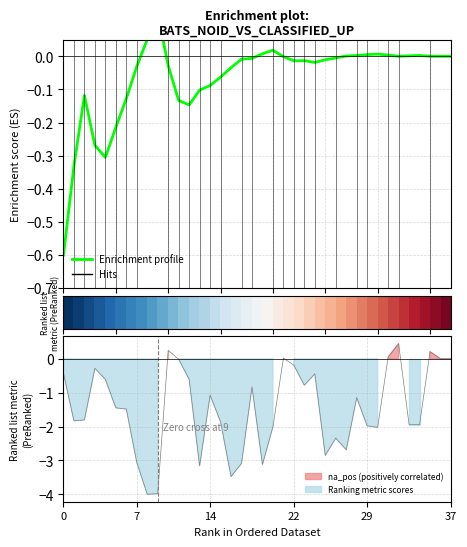

How many values in Enrichment profile are below zero?

24